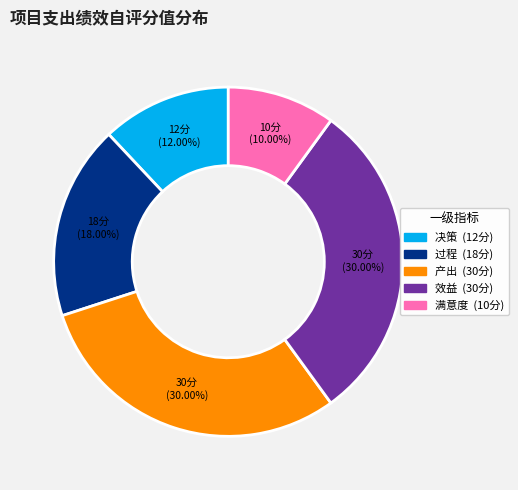

Does any single category account for the majority?

No